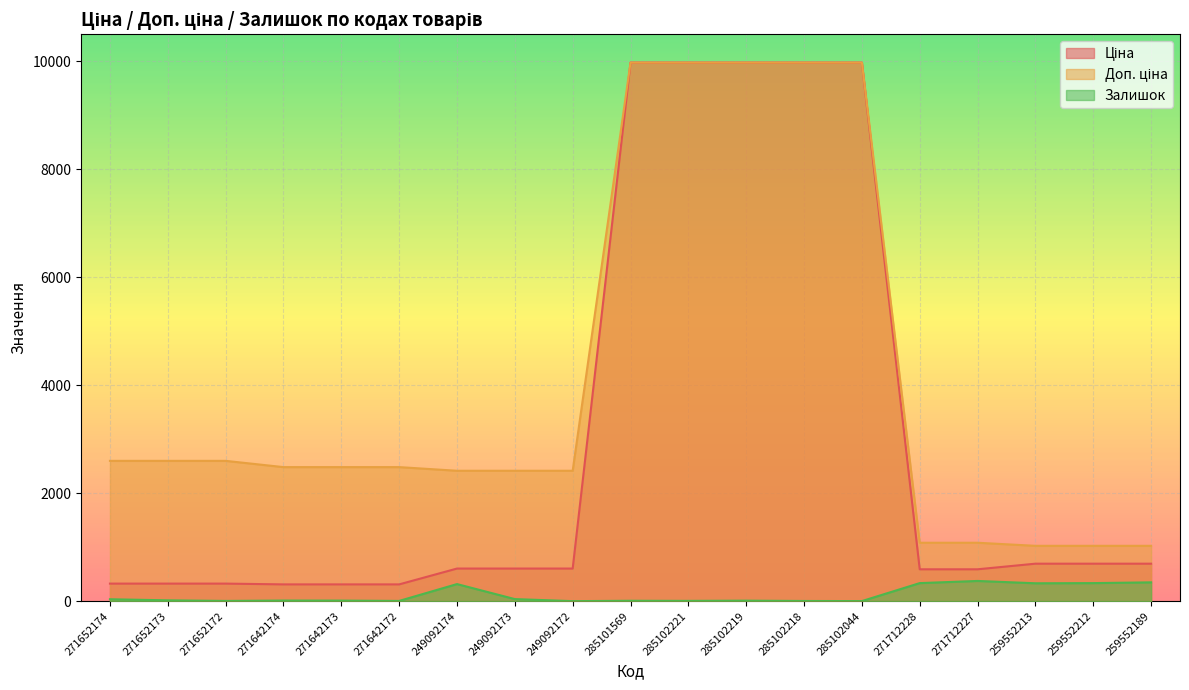

What is the label of the 17th point from the right?

271652172